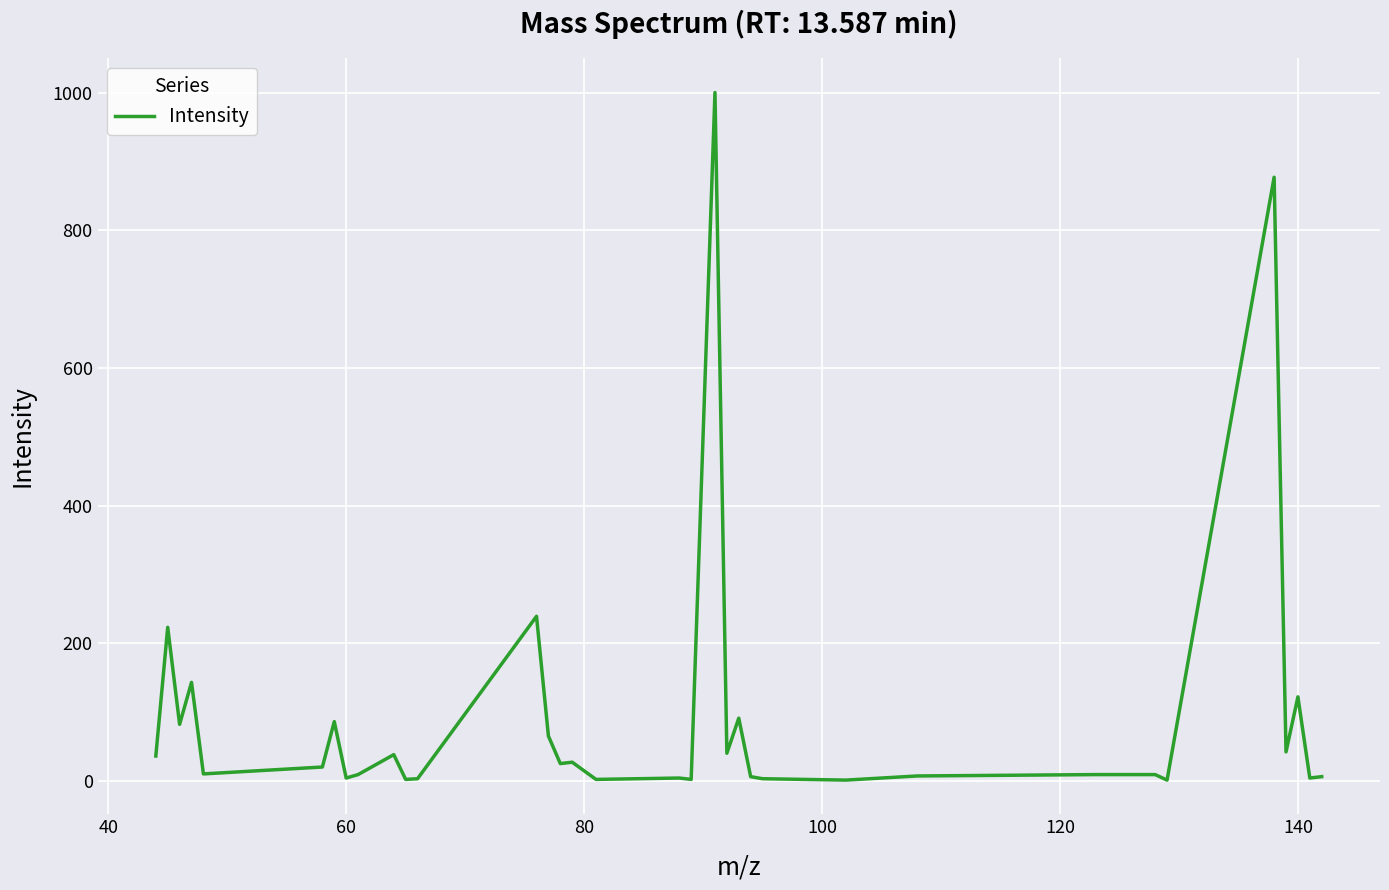

What is the difference between the maximum and minimum values?

999